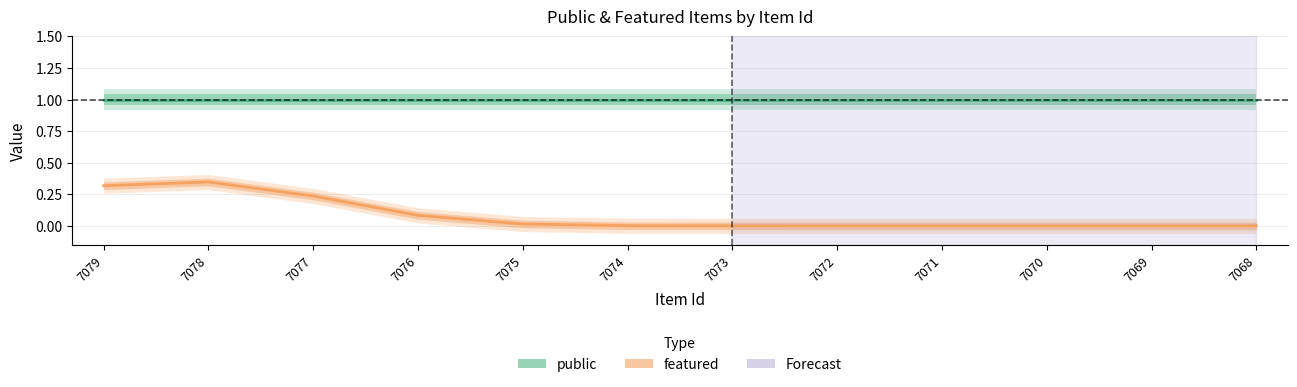

At which category does featured reach its first local peak?

7078